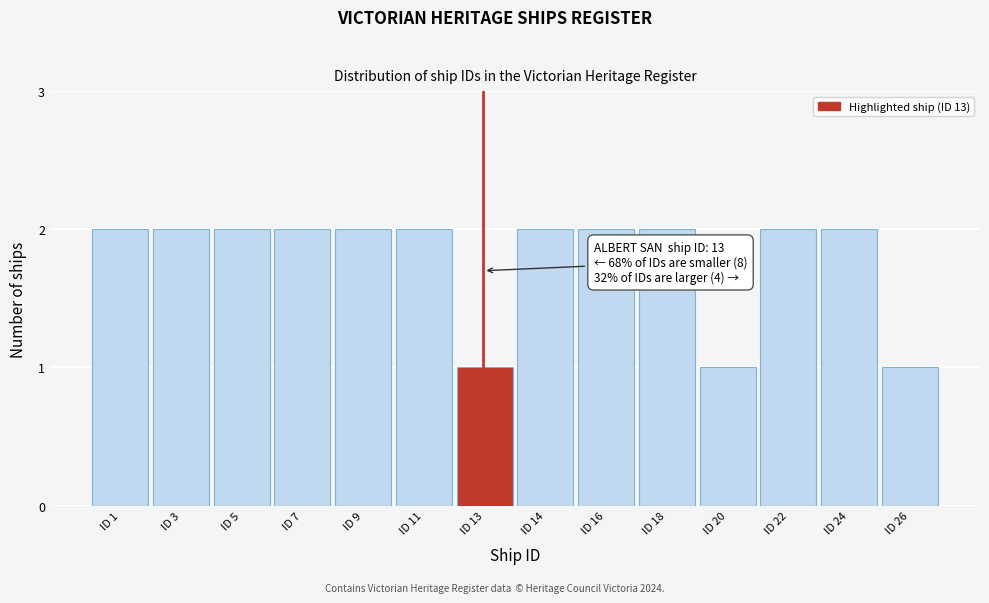

Reading left to right, list all the values displayed in this chart.

2	2	2	2	2	2	1	2	2	2	1	2	2	1